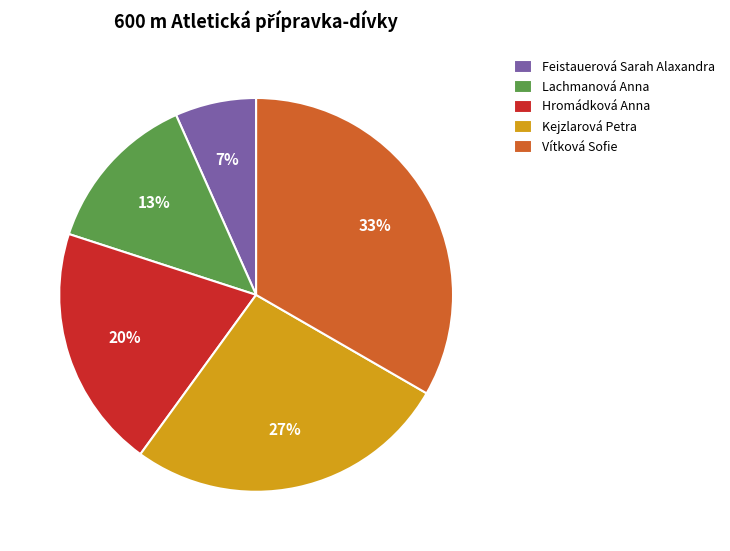

True or false: Feistauerová Sarah Alaxandra accounts for 16% of the total.

False